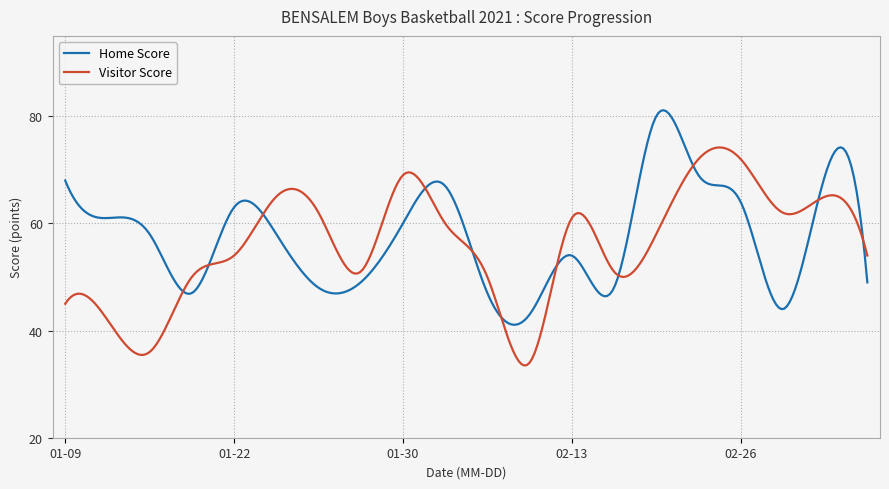

How many lines are shown in the chart?

2